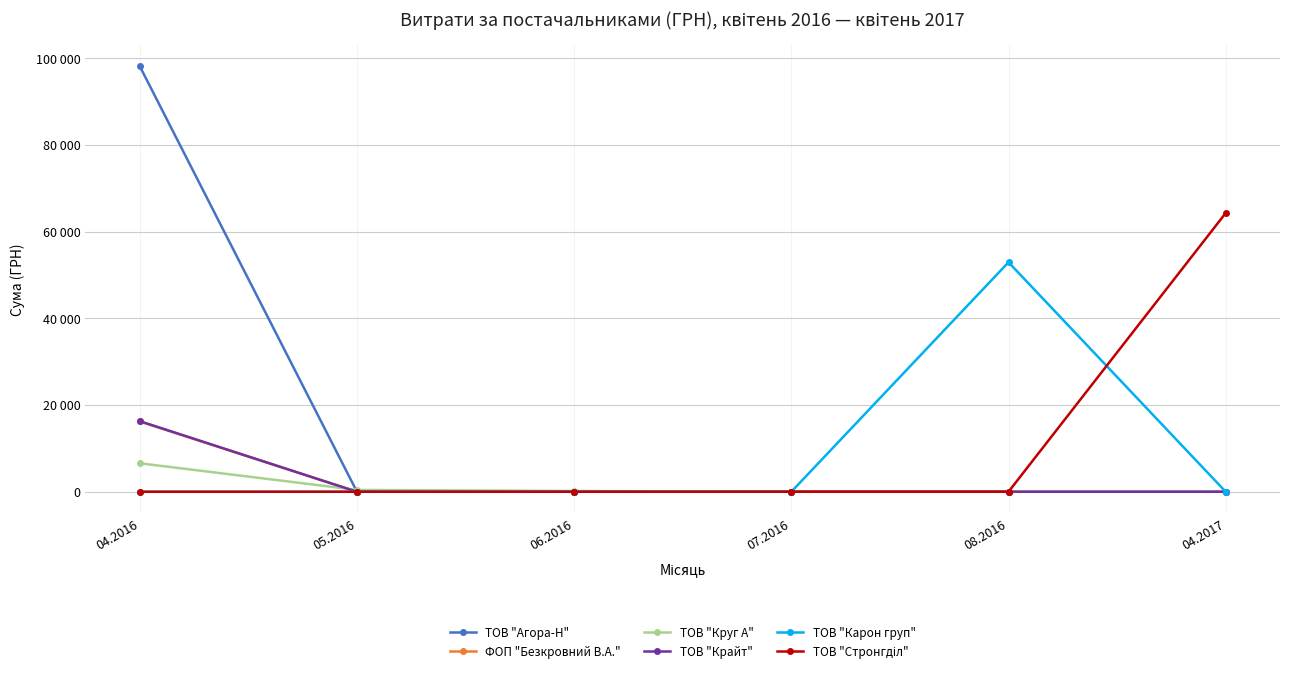

Is this an area chart (filled region under the line)?

No